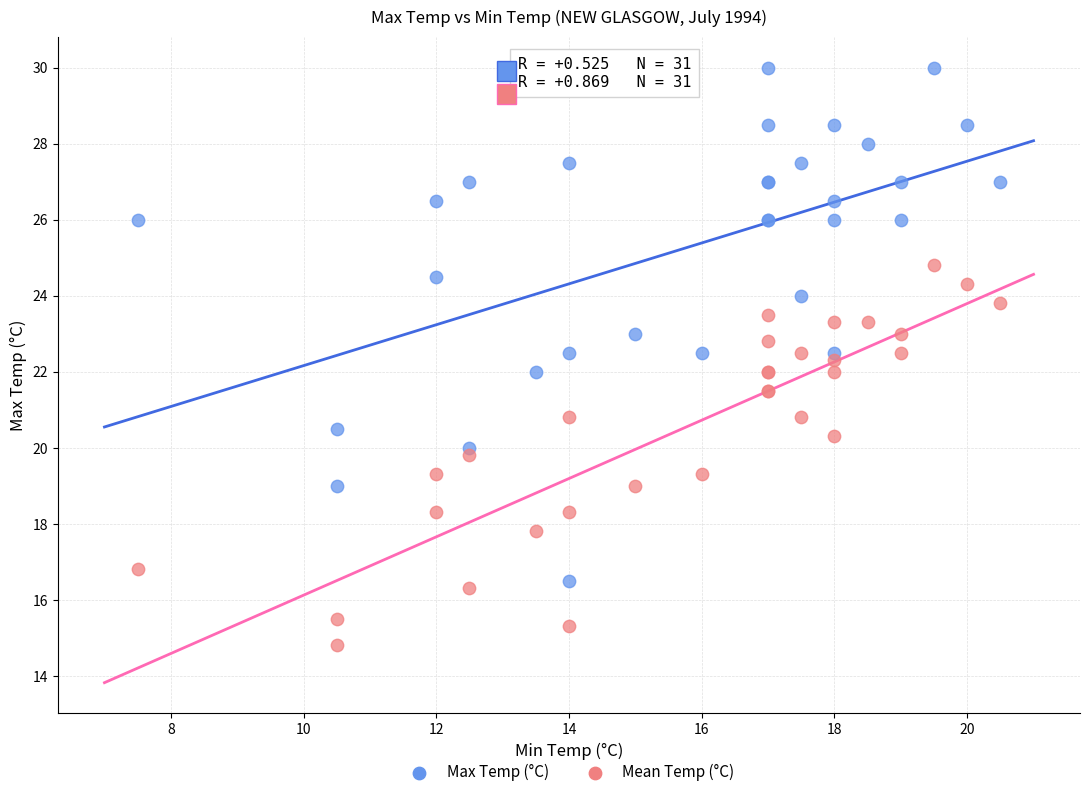

What is the X range (max minus min) for the scatter plot?

13.0